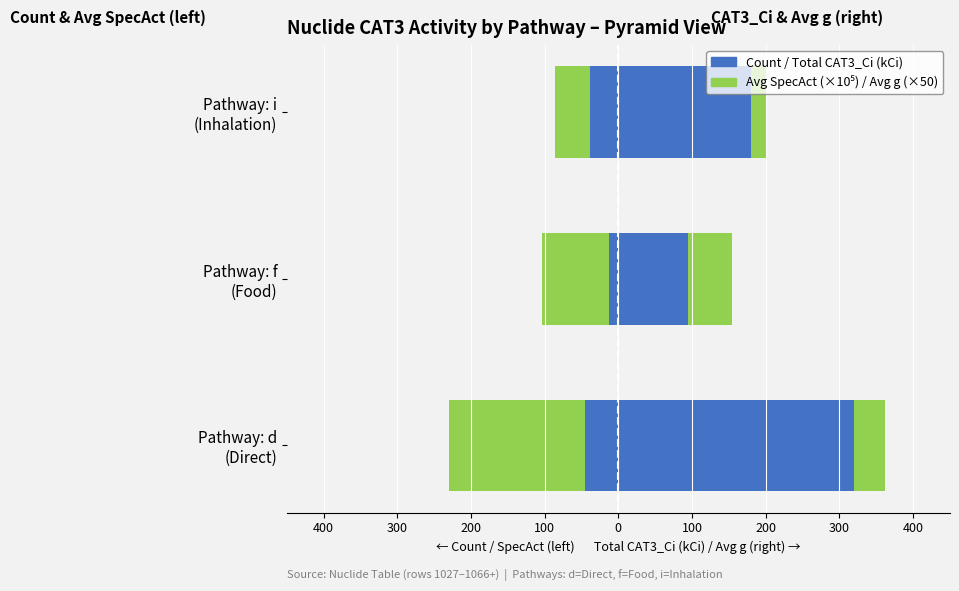

The Count series shows -4 at Pathway: f (Food). True or false?

False